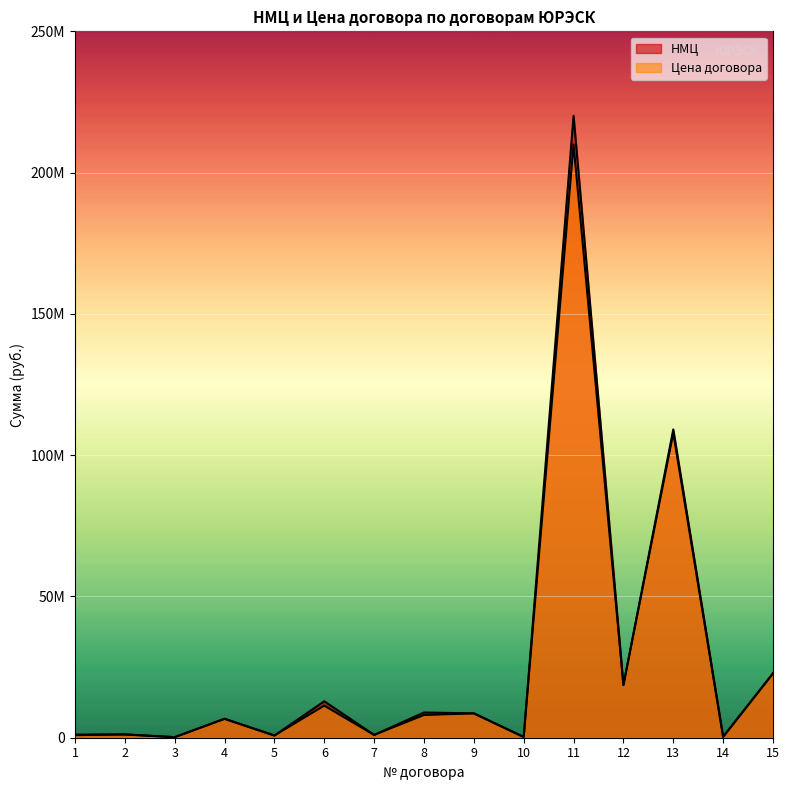

Between which two adjacent categories do Цена договора and НМЦ first intersect?

11 and 12